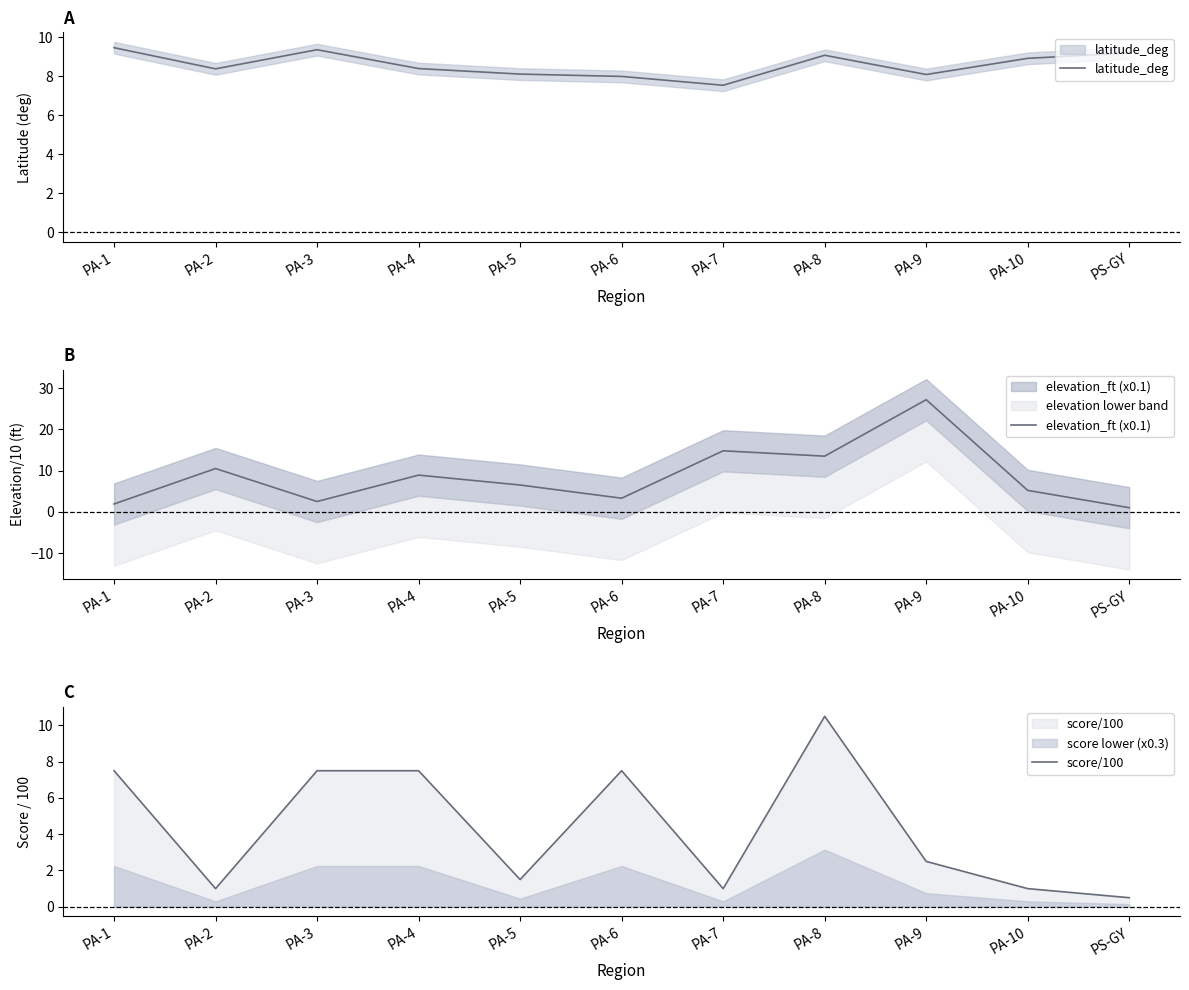

Which series has the largest total across all categories?

elevation_ft (x0.1)